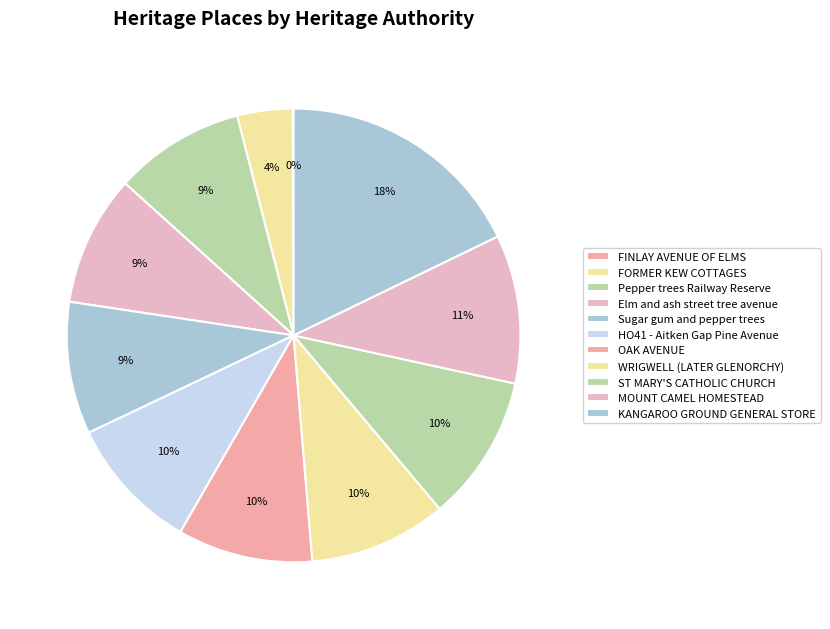

What percentage is the Elm and ash street tree avenue slice, to the nearest percent?

9%